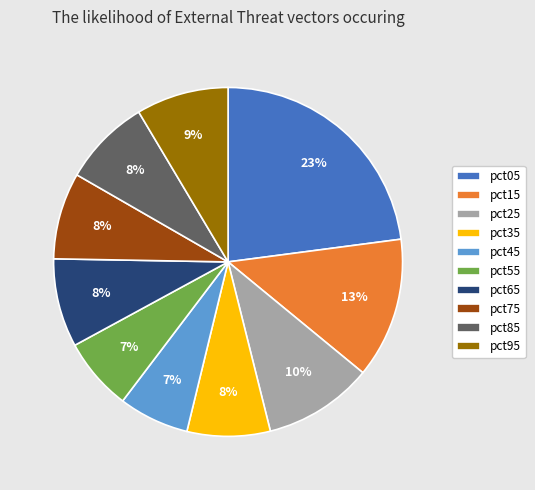

Combined, do pct25 and pct55 account for over 50%?

No